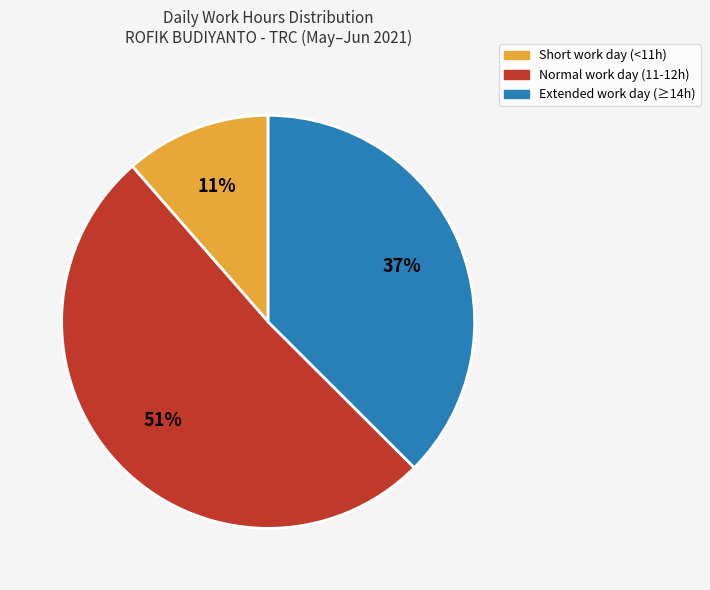

To the nearest percent, what is the average slice percentage?

33%